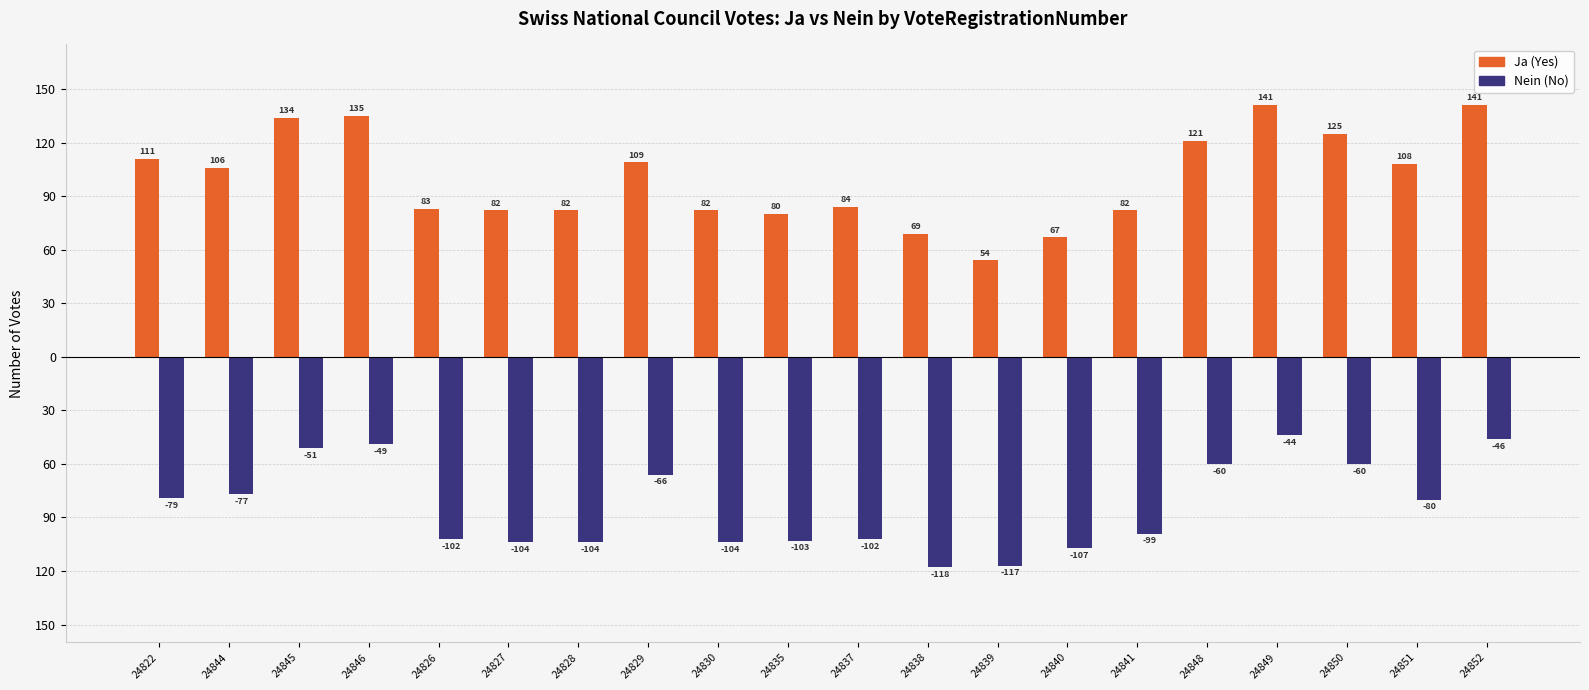

Are the bars grouped side by side (vs. stacked)?

Yes